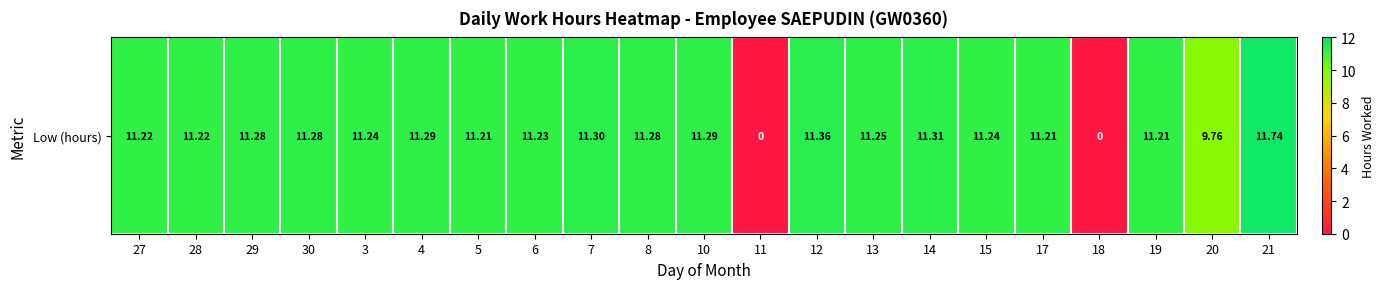

True or false: the data shows 11.7 at 21.

True